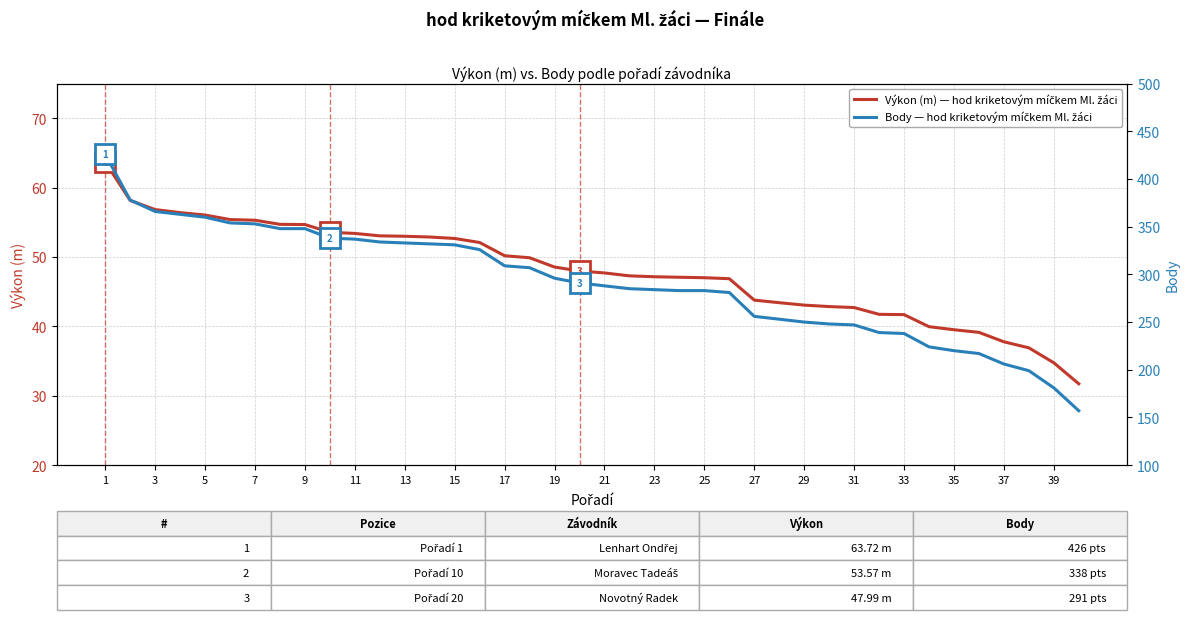

Which series has the largest range (max minus min)?

Body